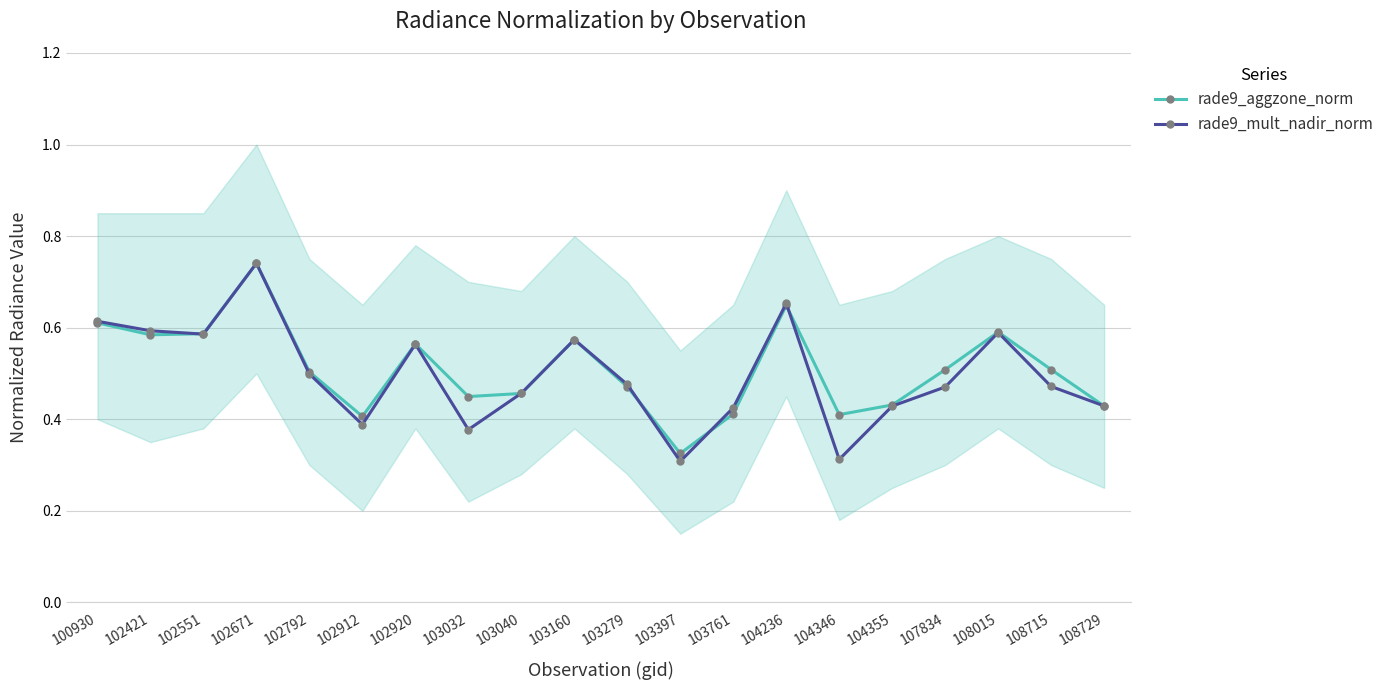

List the series in order of their overall mean, highest first.

rade9_aggzone_norm, rade9_mult_nadir_norm